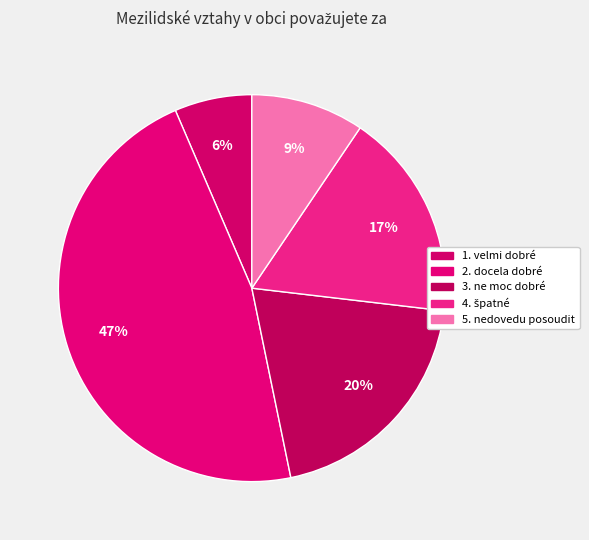

Count the number of slices in the pie.

5